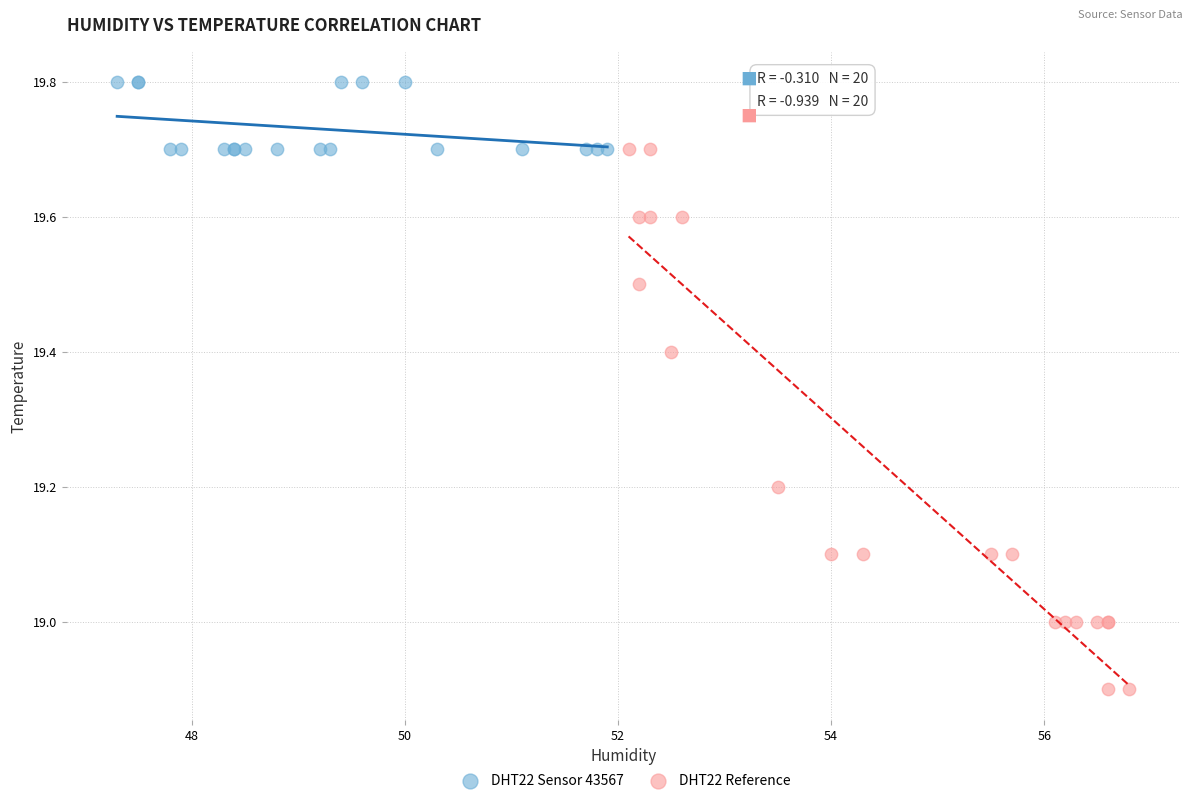

Which series contains the lowest Y value?

DHT22 Reference